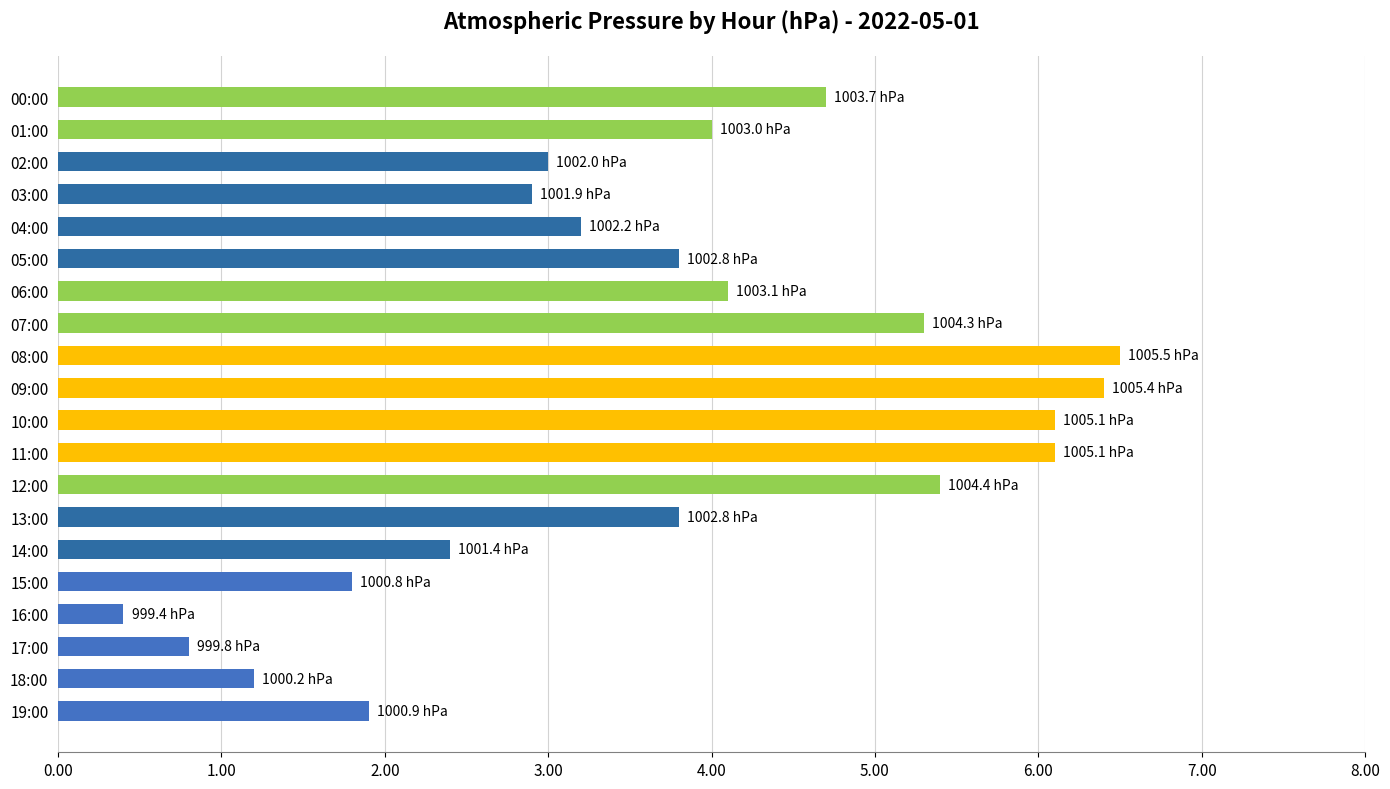

What is the label of the 1st bar from the bottom?

19:00